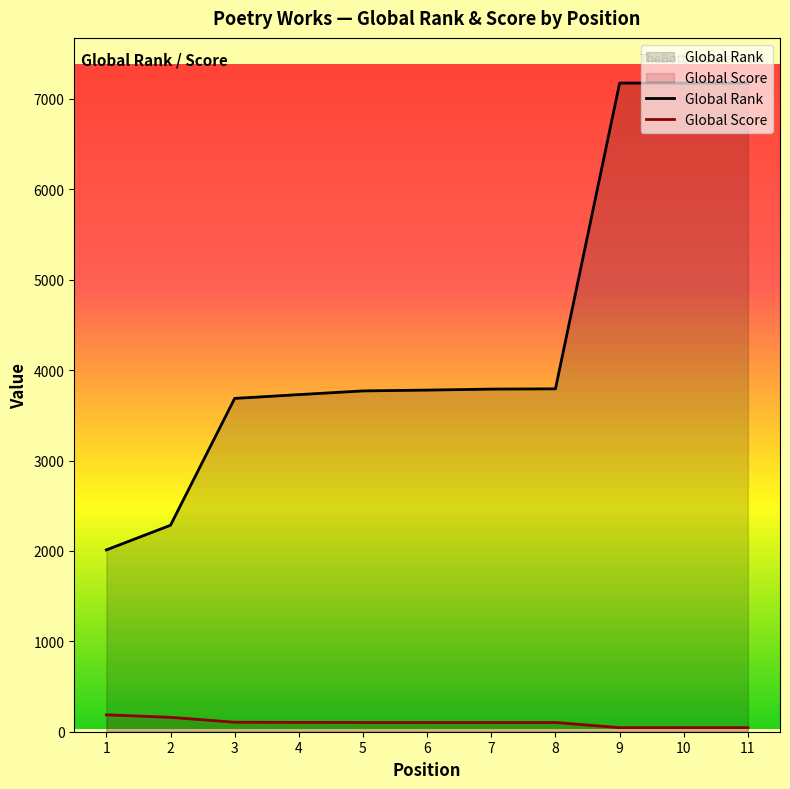

Which series has the widest spread of values?

Global Rank